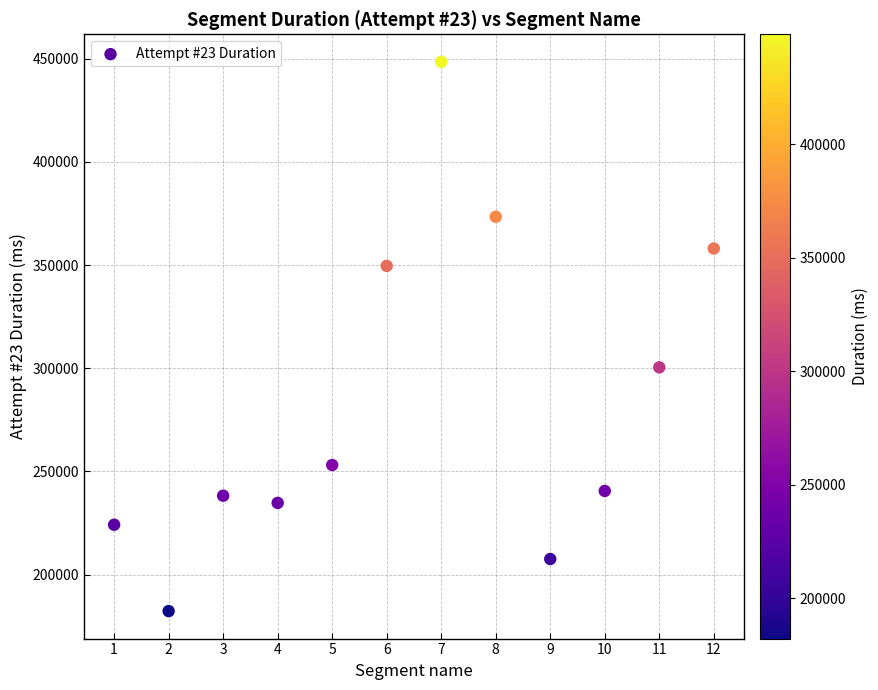

What is the average X value?

6